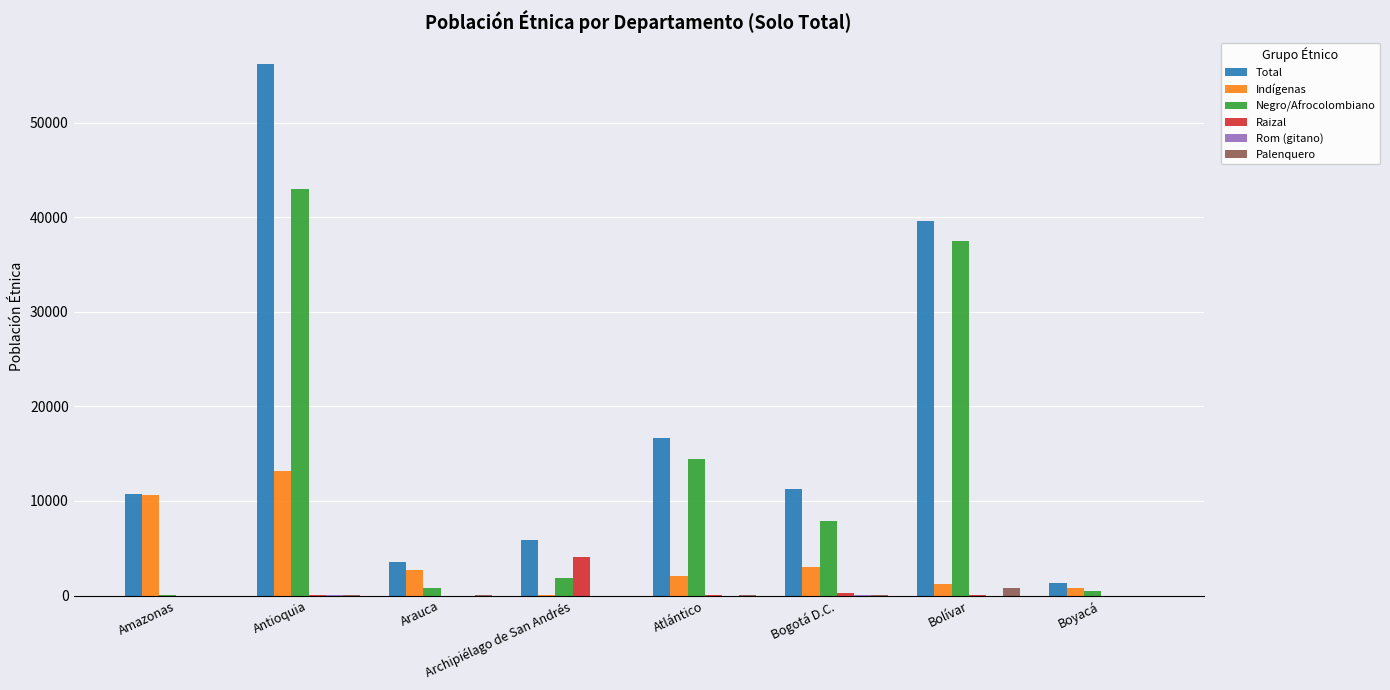

At which label does Raizal reach its peak?

Archipiélago de San Andrés